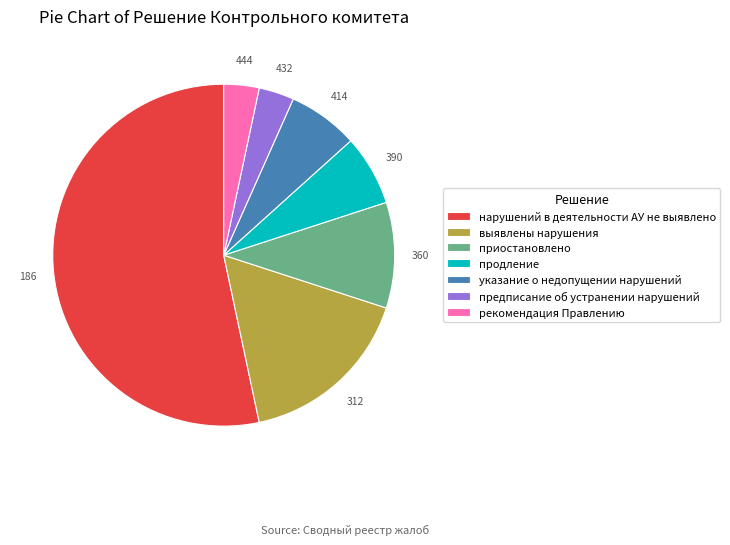

Is the sum of приостановлено and выявлены нарушения greater than half?

No